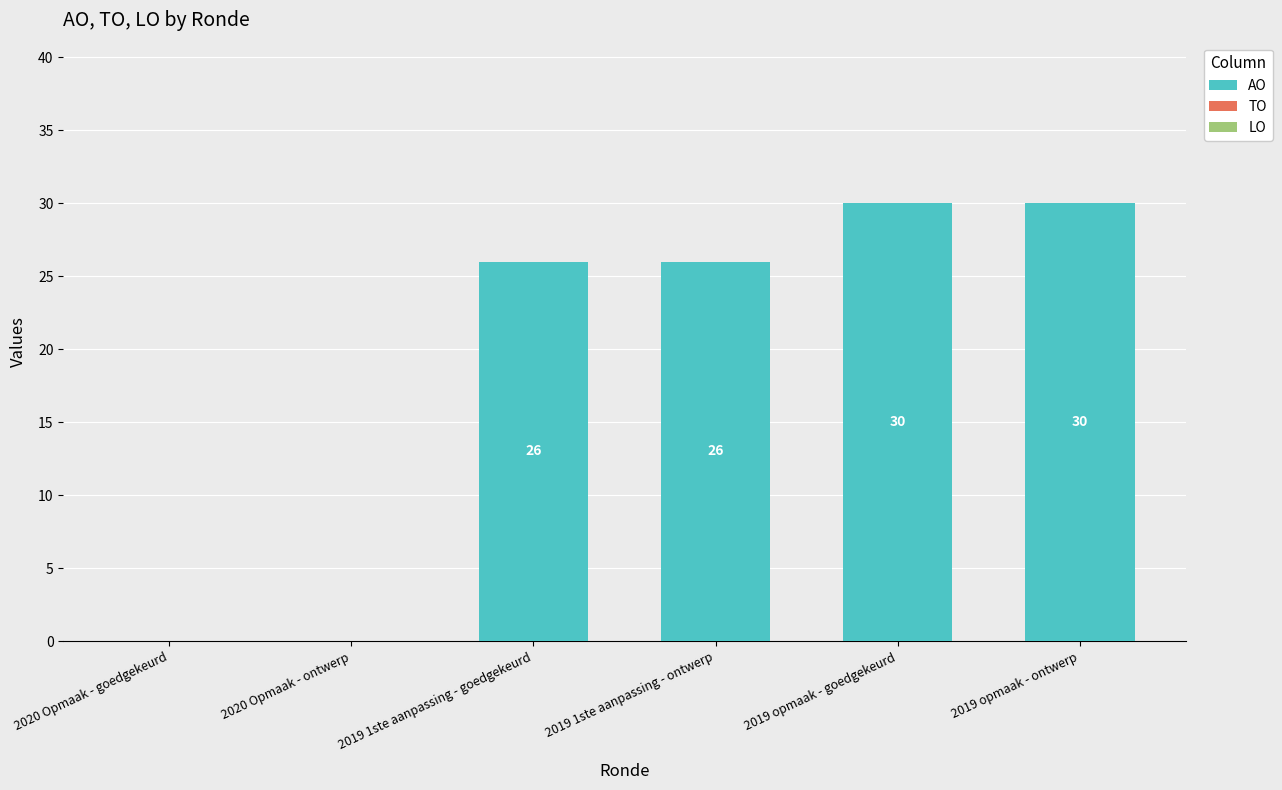

What is the approximate value at 2019 1ste aanpassing - ontwerp, to the nearest 5?

25